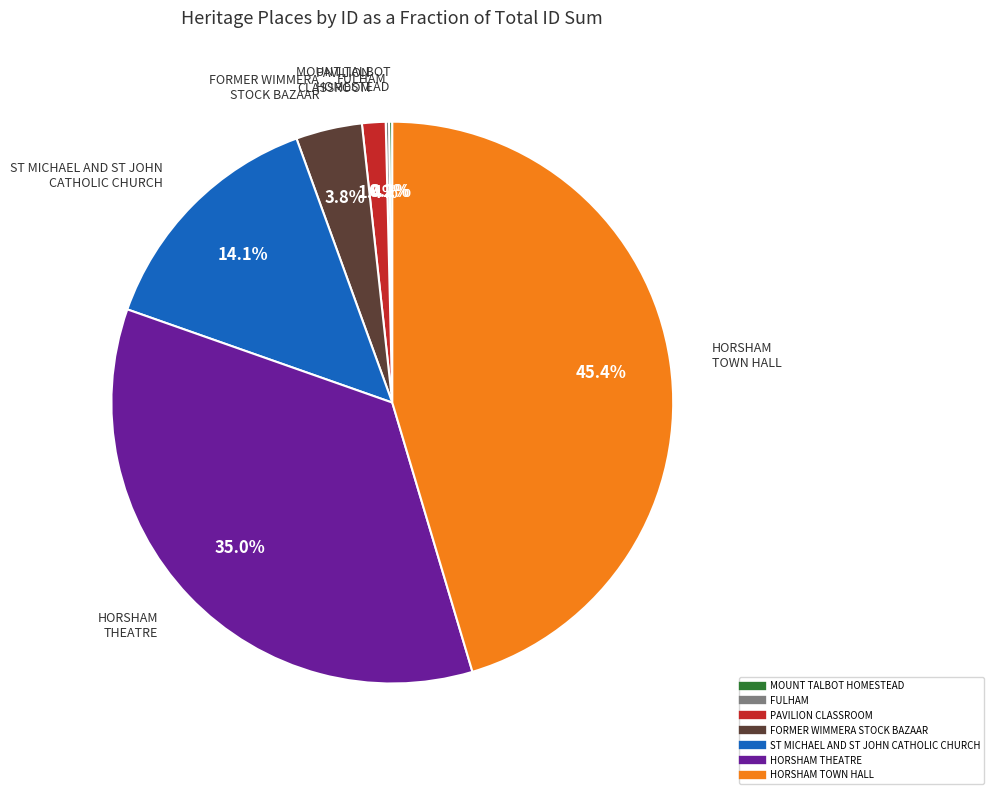

Does HORSHAM THEATRE represent more than half of the total?

No